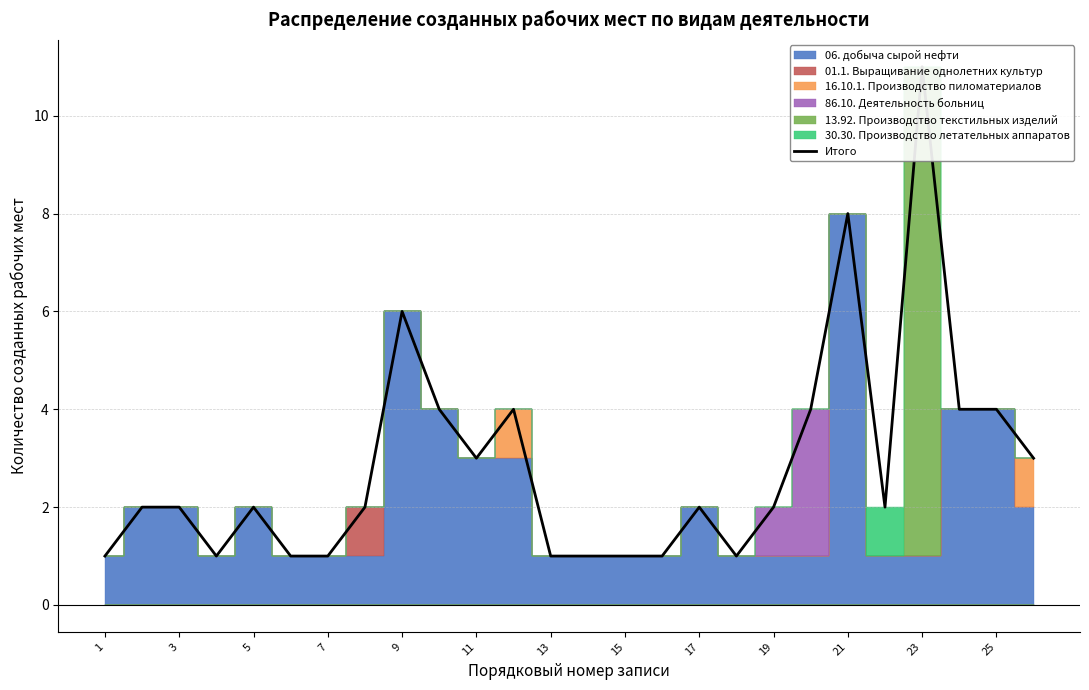

Does the chart display data point markers on the line(s)?

No